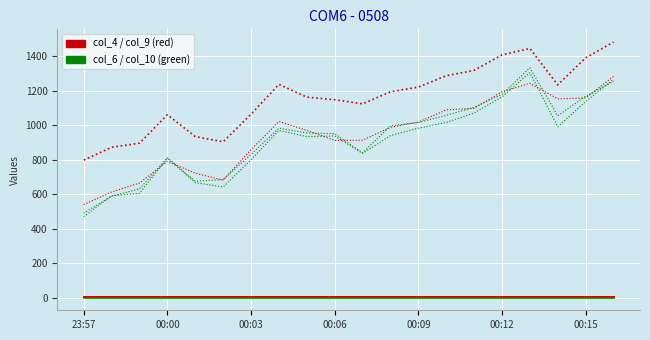

Is this an area chart (filled region under the line)?

No